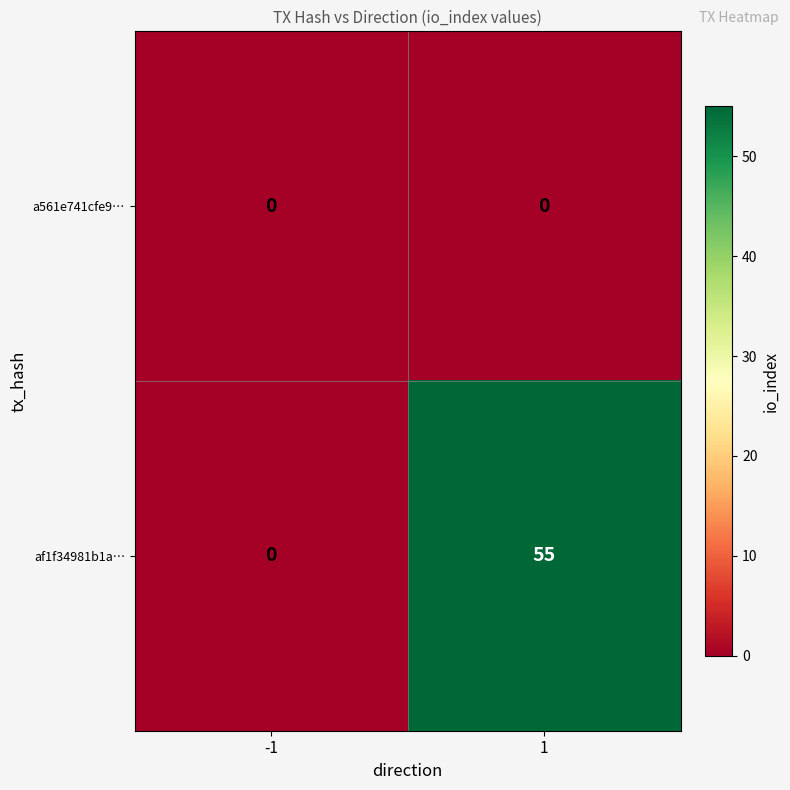

List the series in order of their peak value, lowest first.

a561e741cfe9…, af1f34981b1a…